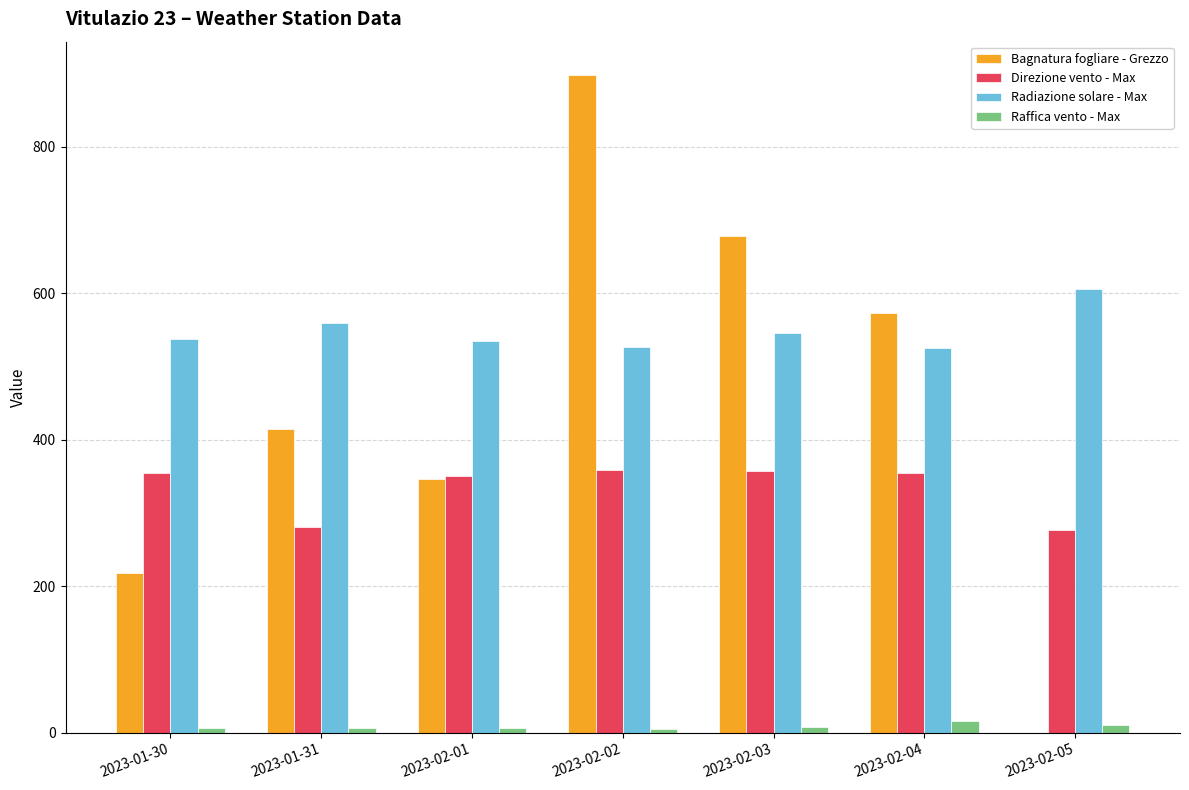

What are all the series names shown in the legend?

Bagnatura fogliare - Grezzo, Direzione vento - Max, Radiazione solare - Max, Raffica vento - Max